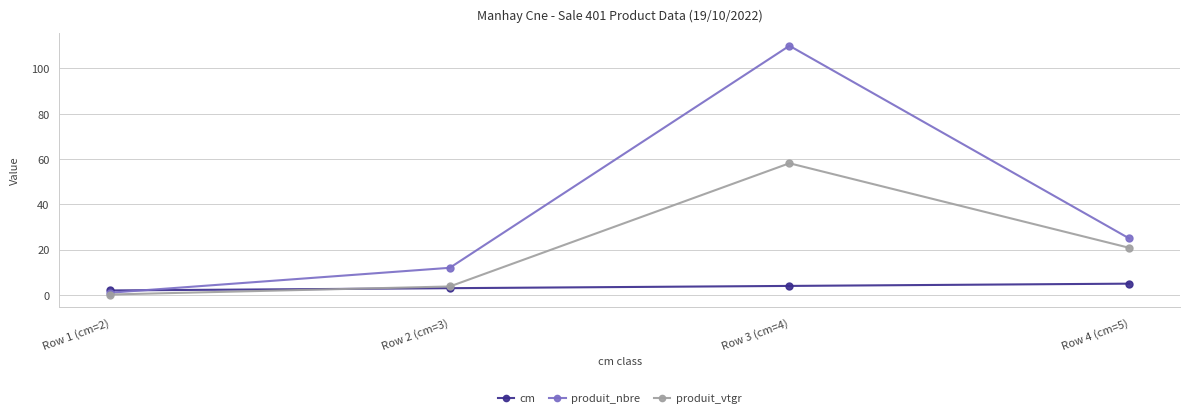

List the series in order of their overall mean, highest first.

produit_nbre, produit_vtgr, cm